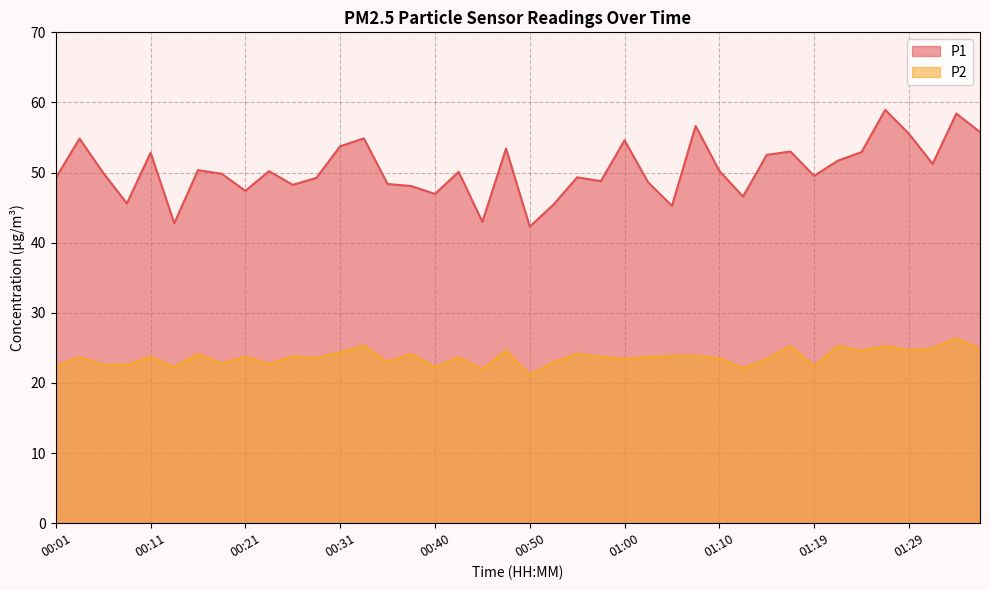

Where is the first local maximum for P2?

00:04